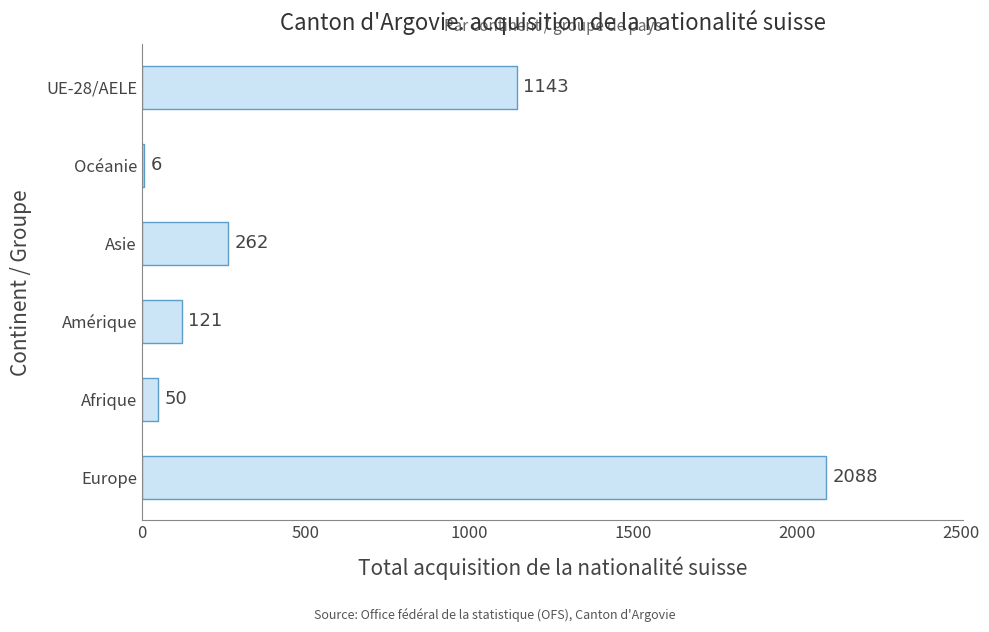

What is the greatest value displayed?

2088